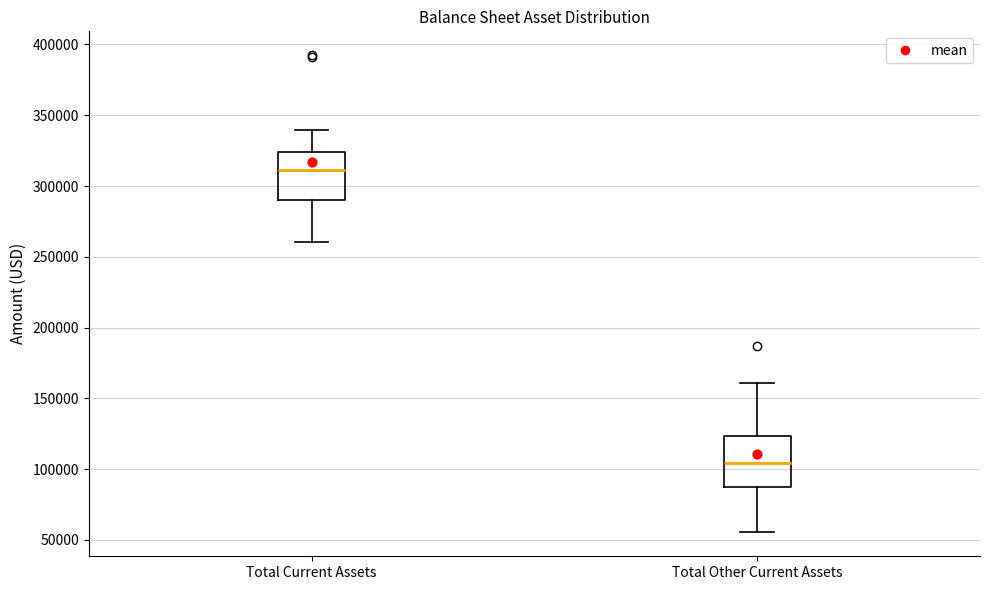

Reading left to right, transcribe this box plot: for each box, give where its median line is, the range the box spans, and where its two whiskers end, as read against the y-axis. The values are not printed on the chart, so give them approximately, as read against the axis.

Total Current Assets: median 310000, box 290000 to 325000, whiskers 260000 to 340000
Total Other Current Assets: median 105000, box 90000 to 125000, whiskers 55000 to 160000